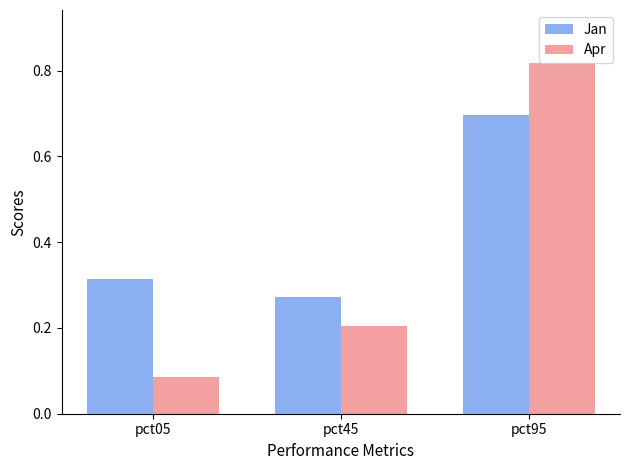

At pct45, list the series in order from largest to smallest.

Jan, Apr